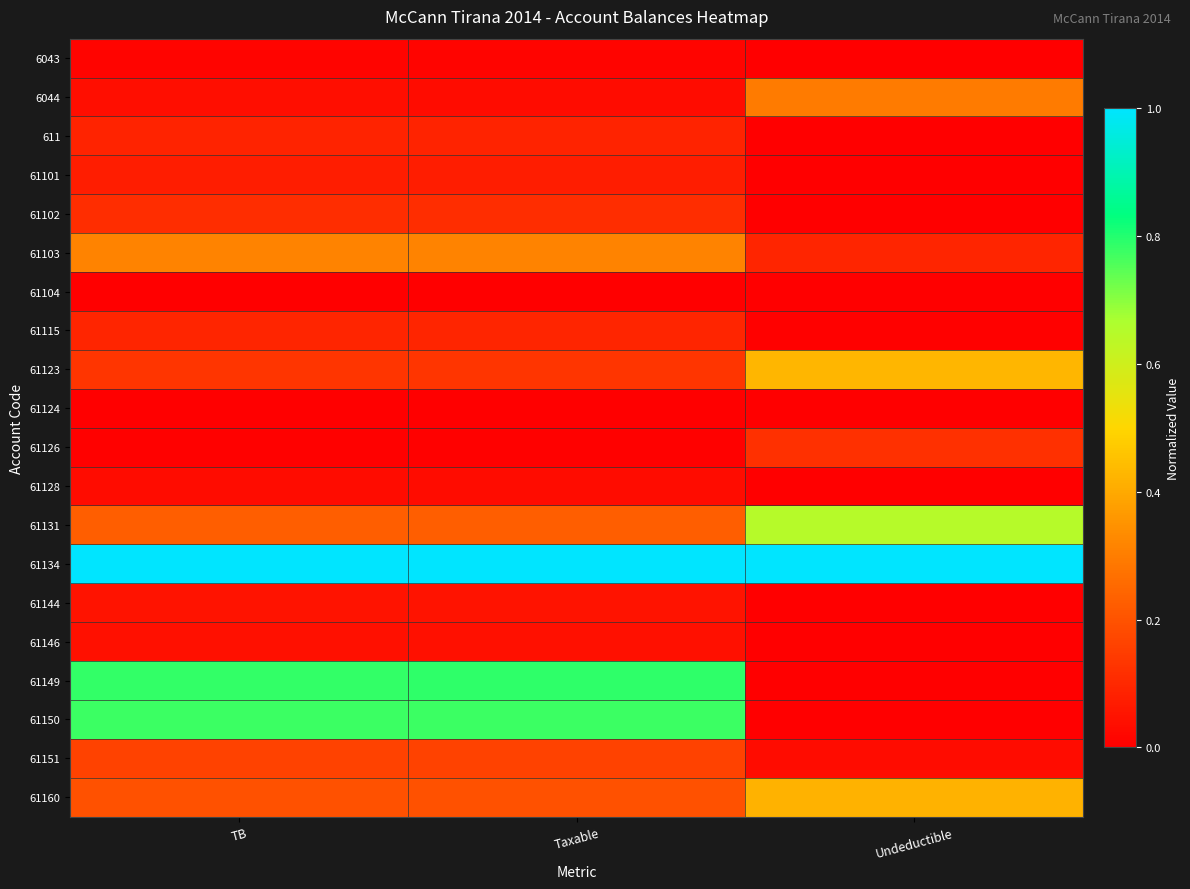

Count the number of data series in this chart.

20